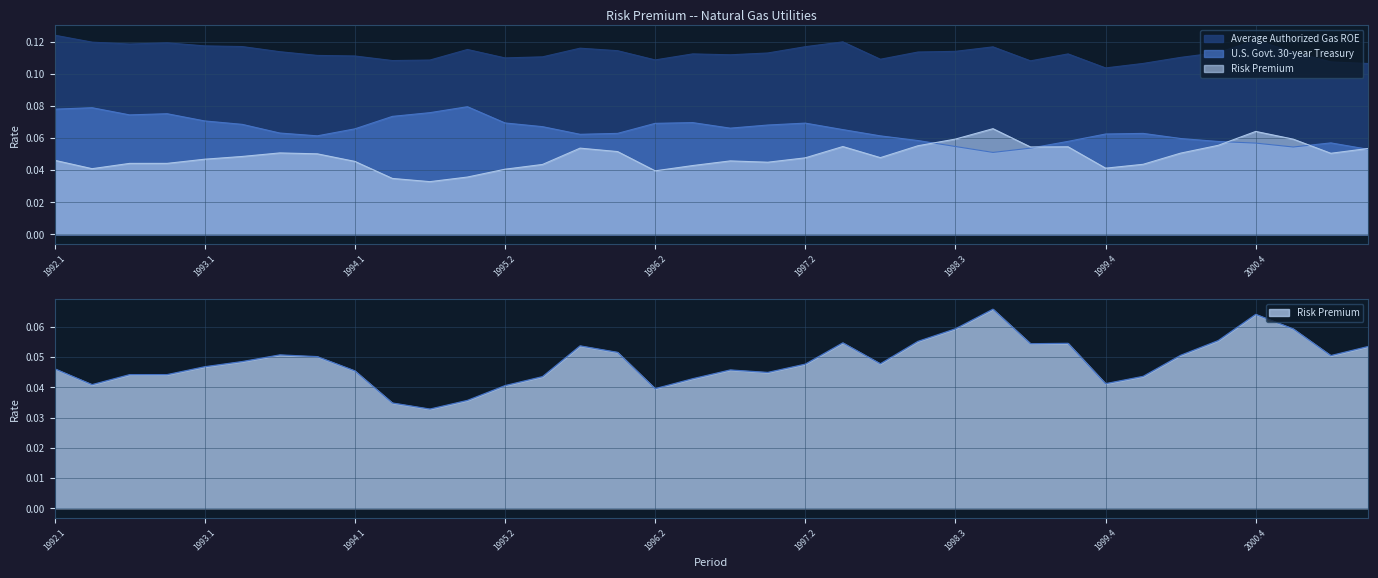

Is the value of Average Authorized Gas ROE at 1997.3 greater than the value of Risk Premium at 1992.1?

Yes